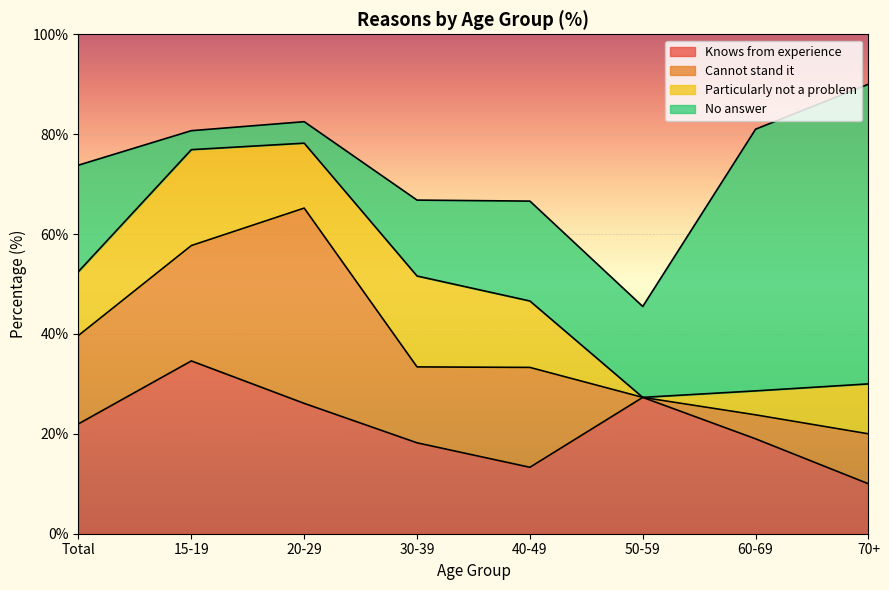

Which category has the highest value across all series?

70+